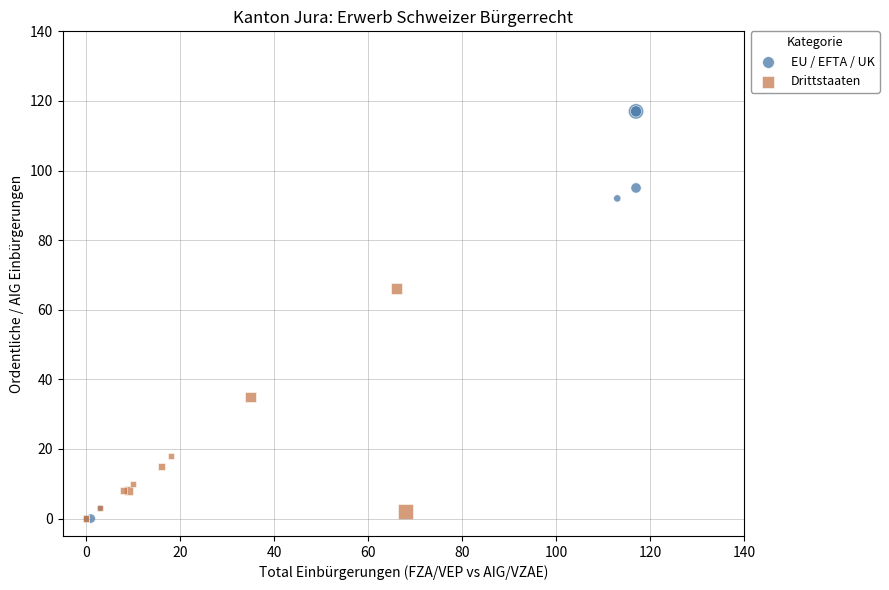

Which series reaches the maximum Y coordinate?

EU / EFTA / UK